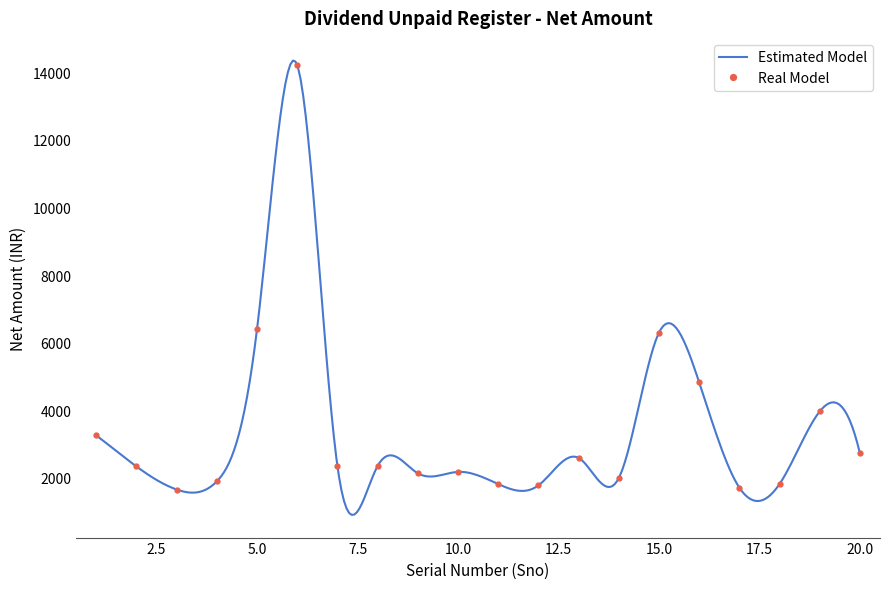

What is the difference between the values at 14 and 2?

345